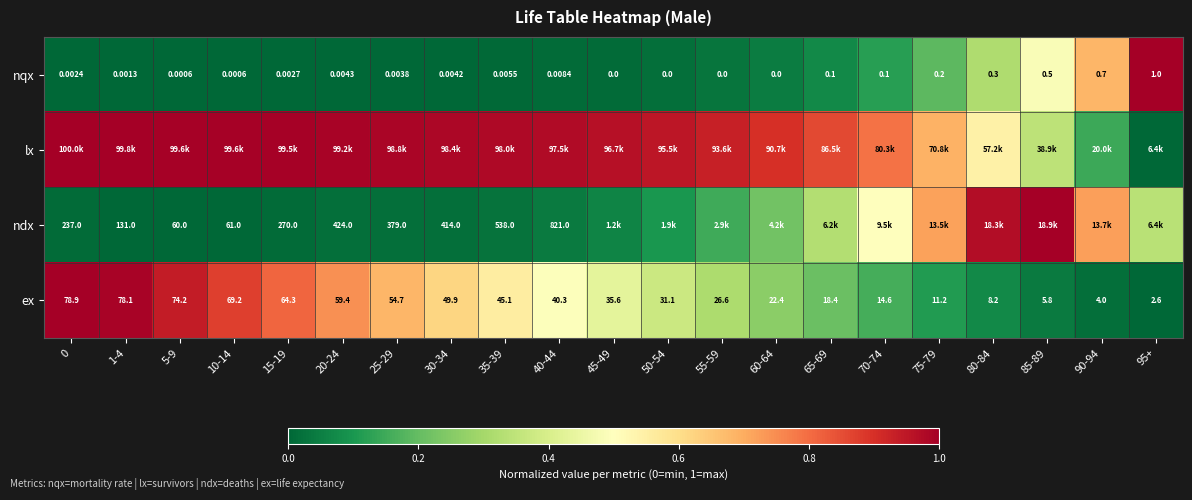

Is the value of ndx at 15-19 greater than the value of nqx at 15-19?

Yes